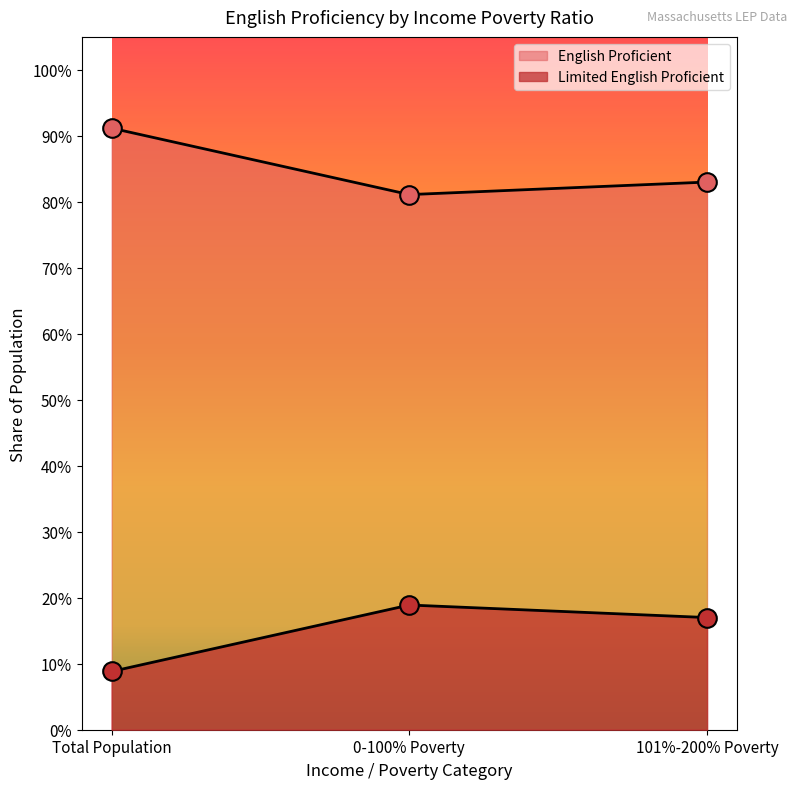

What are all the series names shown in the legend?

English Proficient, Limited English Proficient